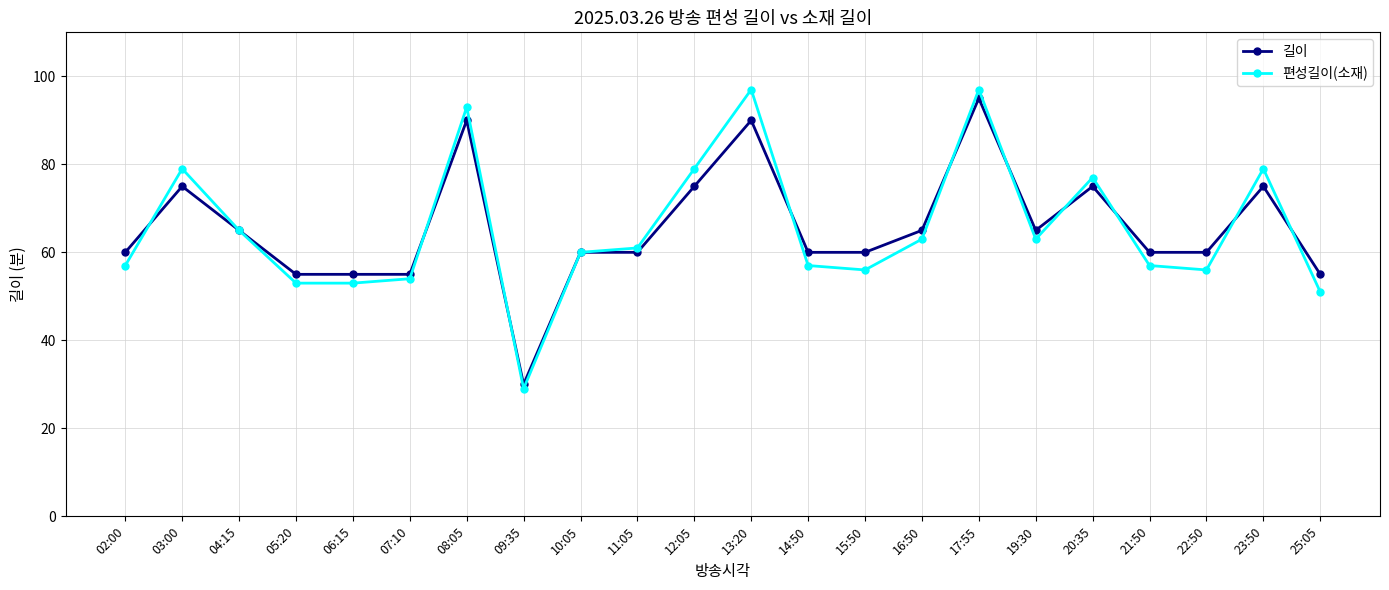

What is the difference between the maximum and minimum values in the 편성길이(소재) series?

68